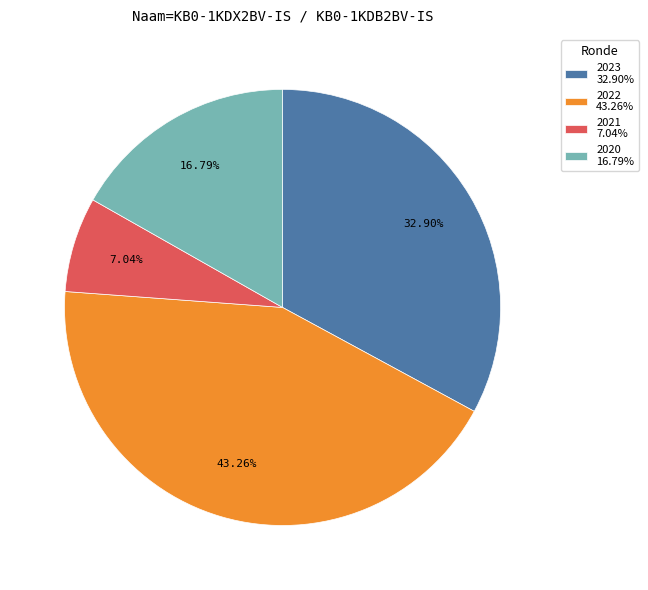

Rank the categories by value from lowest to highest.

2021 7.04%, 2020 16.79%, 2023 32.90%, 2022 43.26%